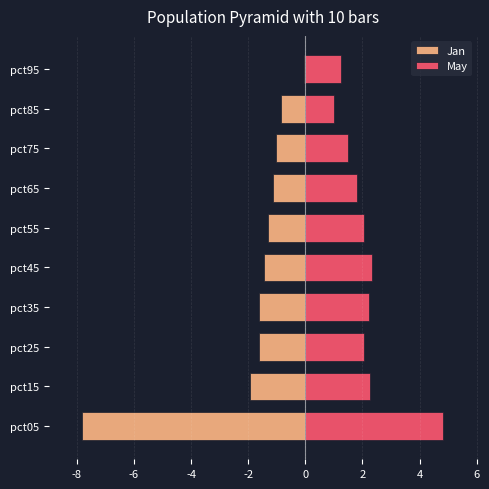

Which series changed the most between pct35 and pct55?

Jan